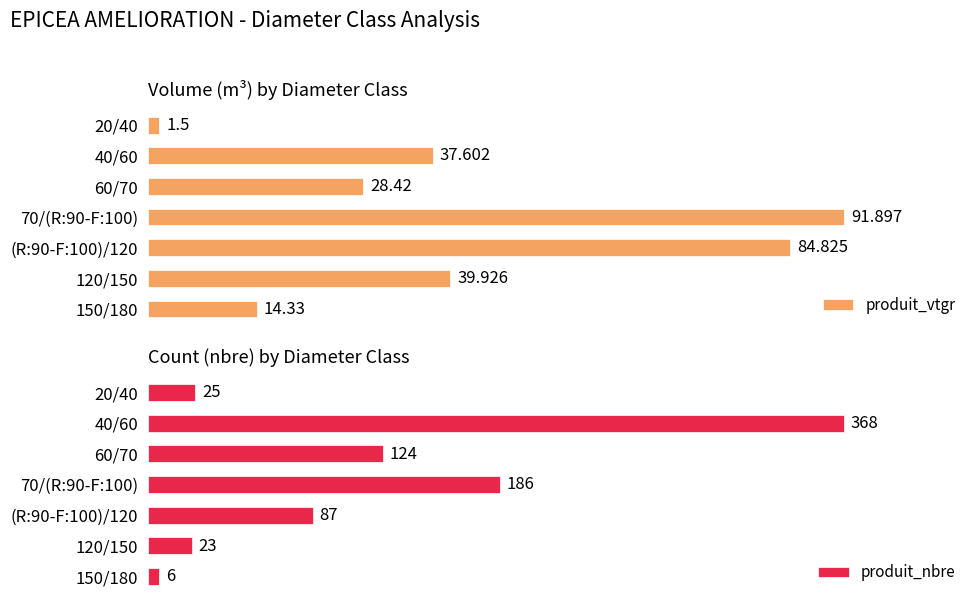

List the series in order of their overall mean, highest first.

produit_nbre, produit_vtgr